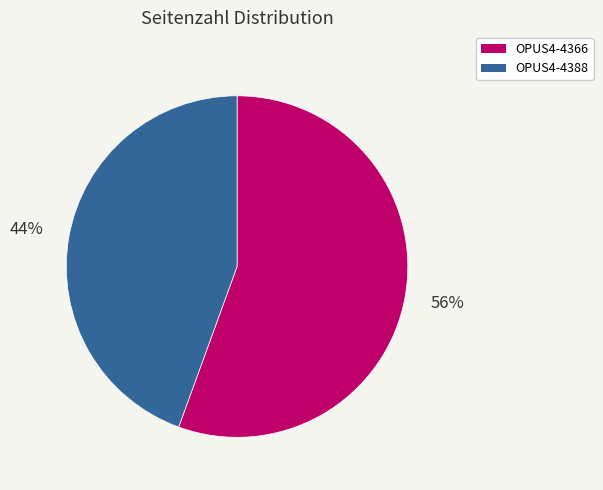

The OPUS4-4388 slice represents 56% of the pie. True or false?

False